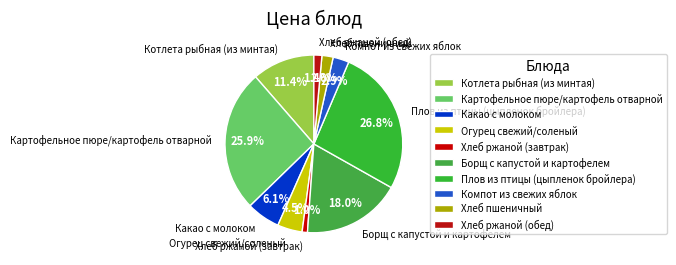

To the nearest percent, what is the difference between the largest and smallest slice percentages?

26%